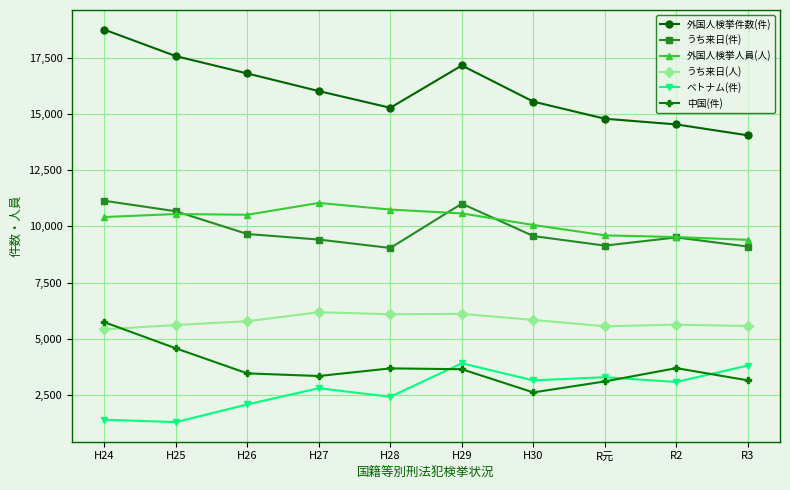

How many interior local valleys does the うち来日(件) series have?

2